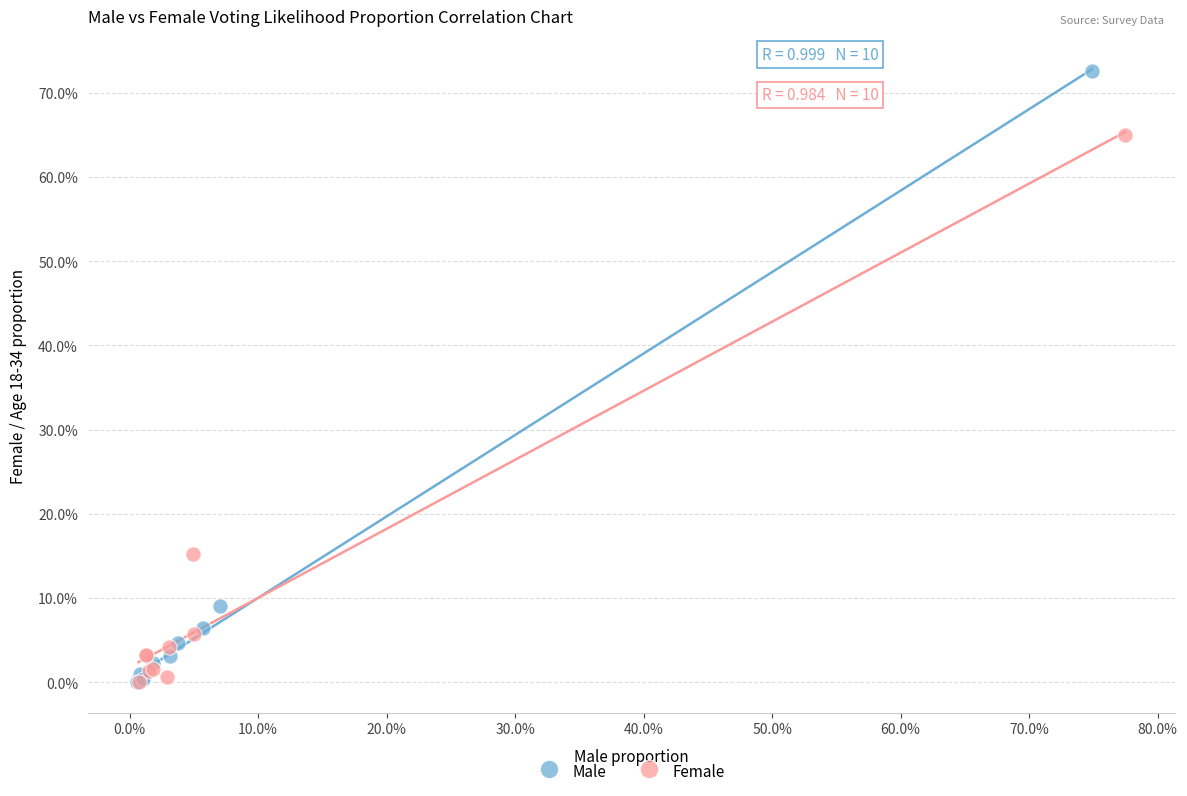

Which series has the largest Y range (max minus min)?

Male